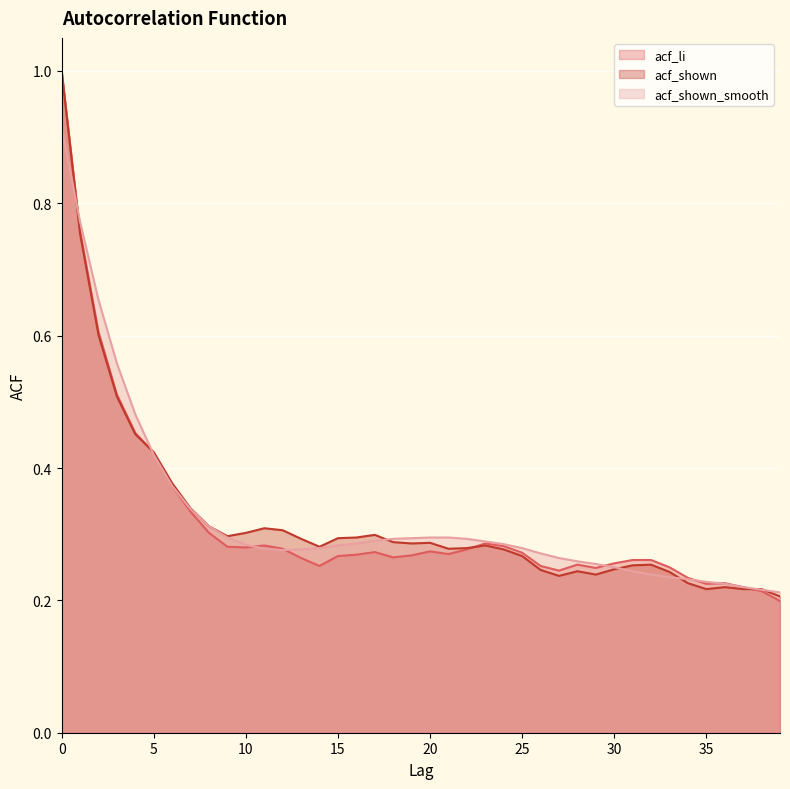

Which series has the widest spread of values?

acf_li